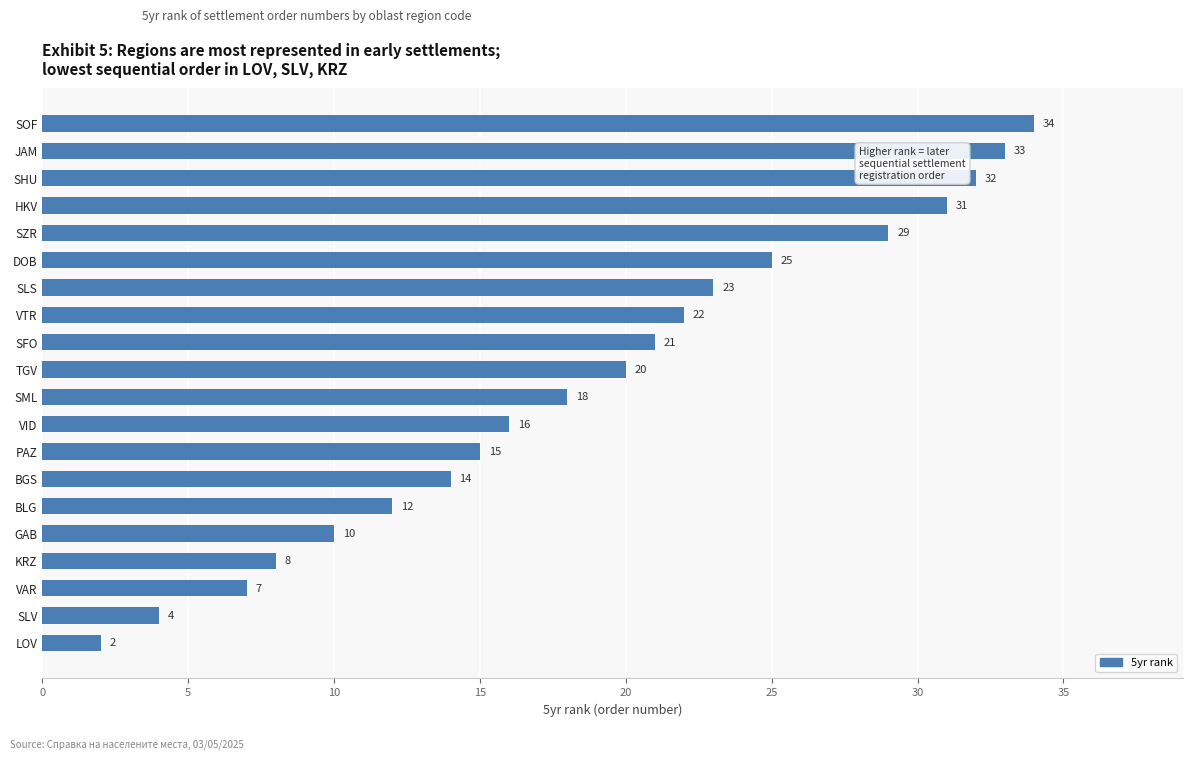

True or false: the data shows 30 at SLS.

False